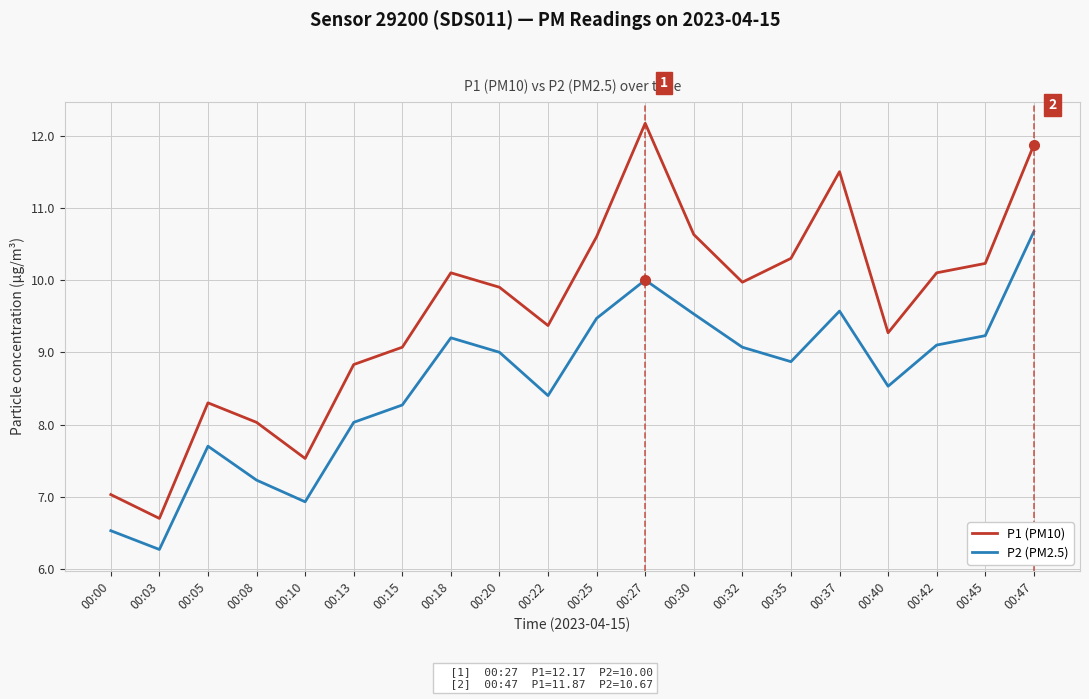

How many distinct data groups are displayed?

2